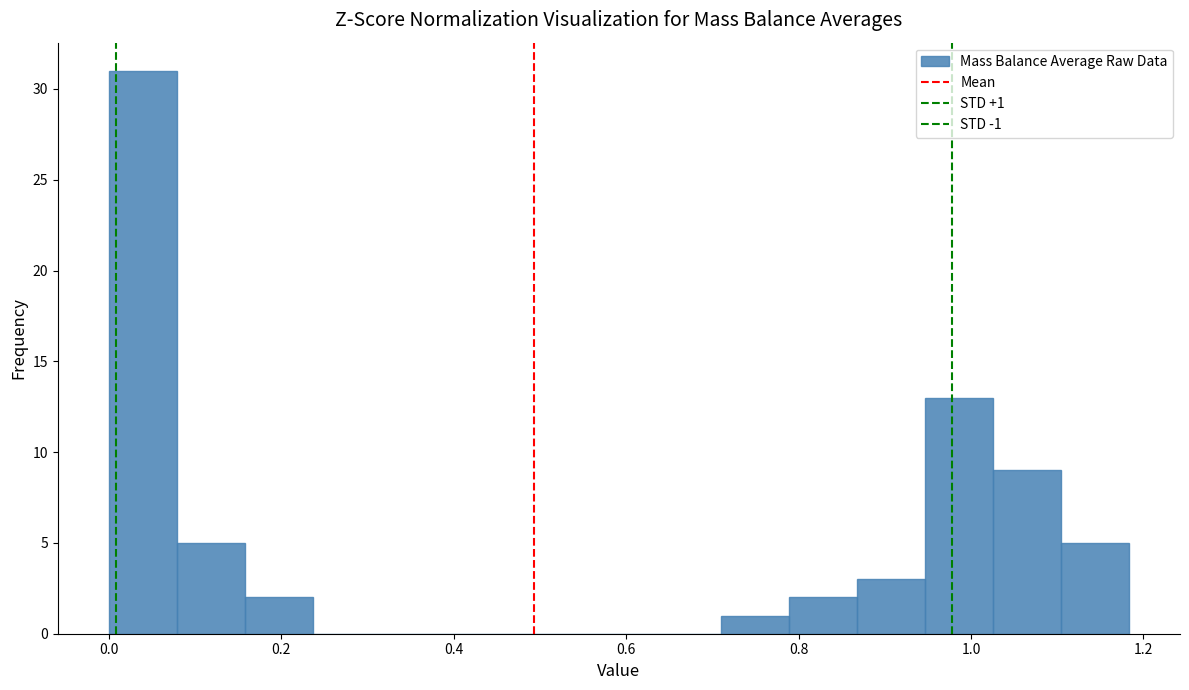

Around what value on the x-axis is the tallest bar? Give the approximate position of its centre, as read against the axis.

0.04